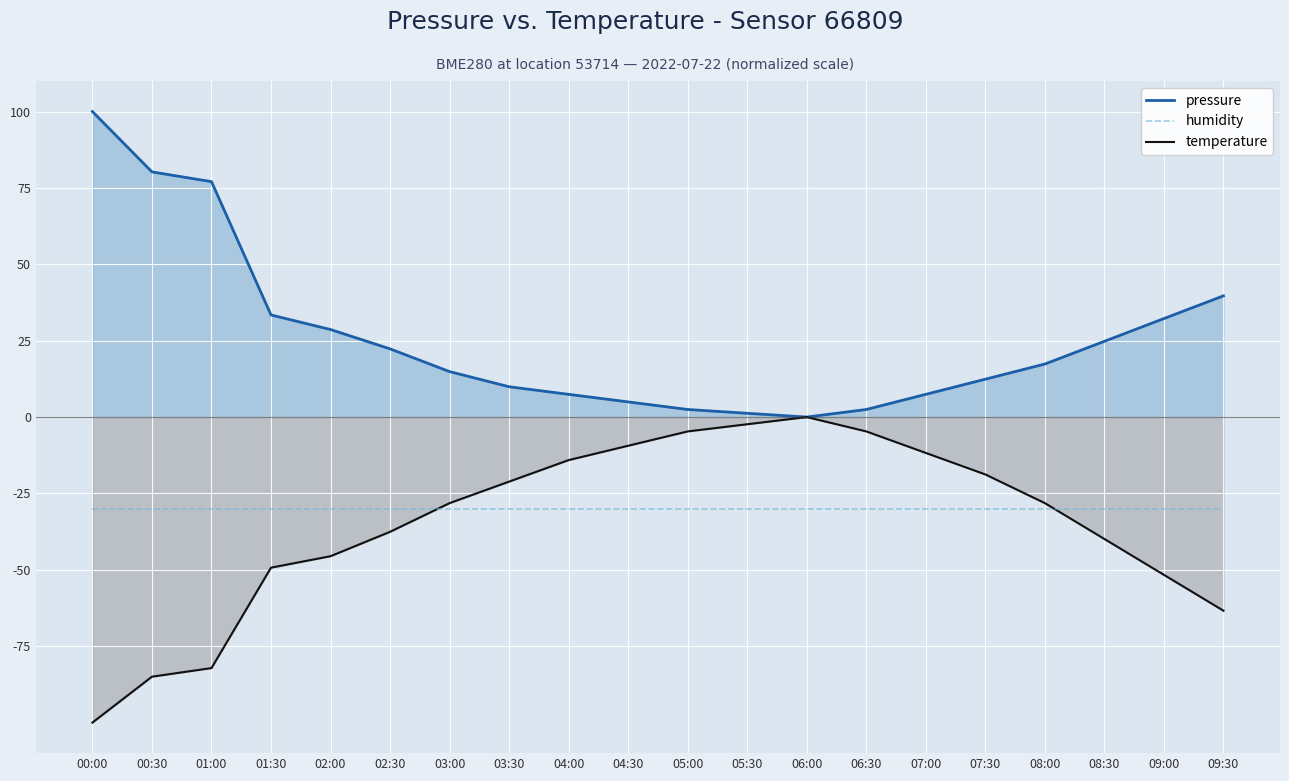

Reading left to right, what are all the values shown in this chart?

pressure: 100.0	80.2	77.1	33.4	28.7	22.3	14.9	9.9	7.4	5.0	2.5	1.2	0.0	2.5	7.4	12.4	17.4	24.8	32.2	39.7
temperature: -100.0	-85.0	-82.2	-49.3	-45.5	-37.6	-28.2	-21.1	-14.1	-9.4	-4.7	-2.3	-0.0	-4.7	-11.7	-18.8	-28.2	-39.9	-51.6	-63.4